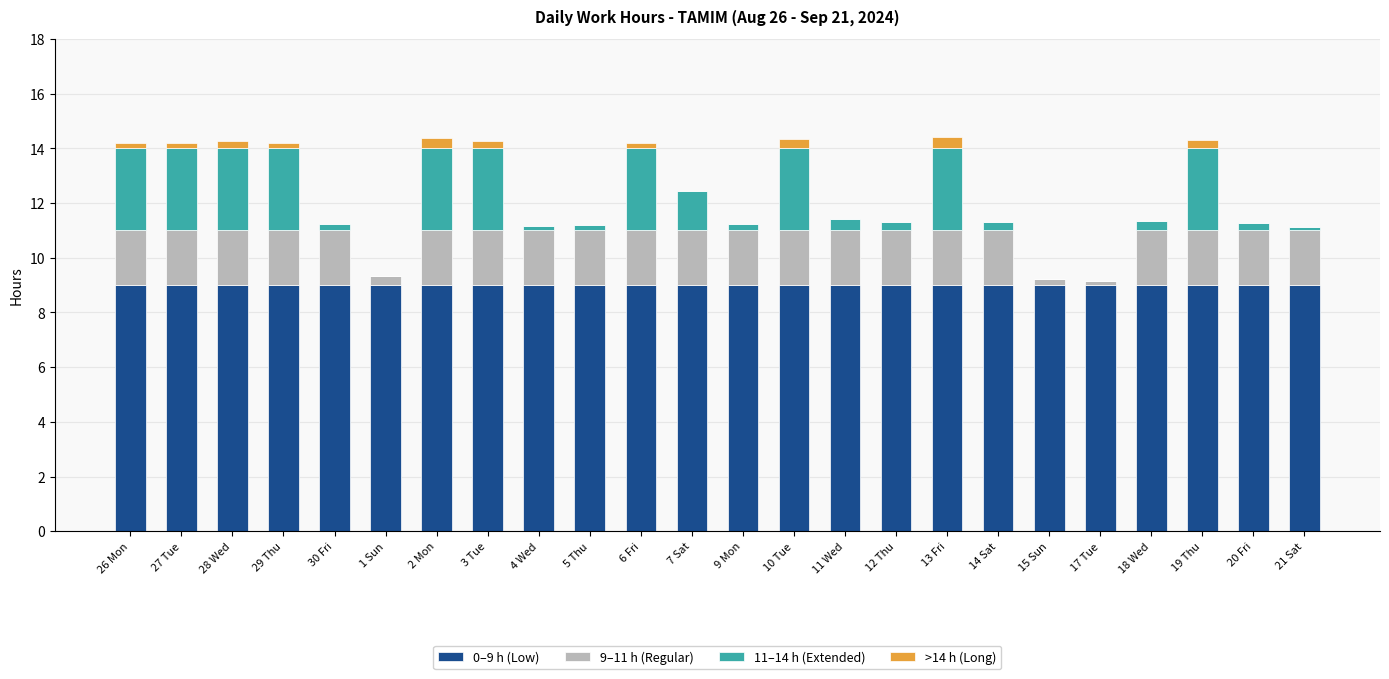

What is the highest value of the 0–9 h (Low) series?

9.0